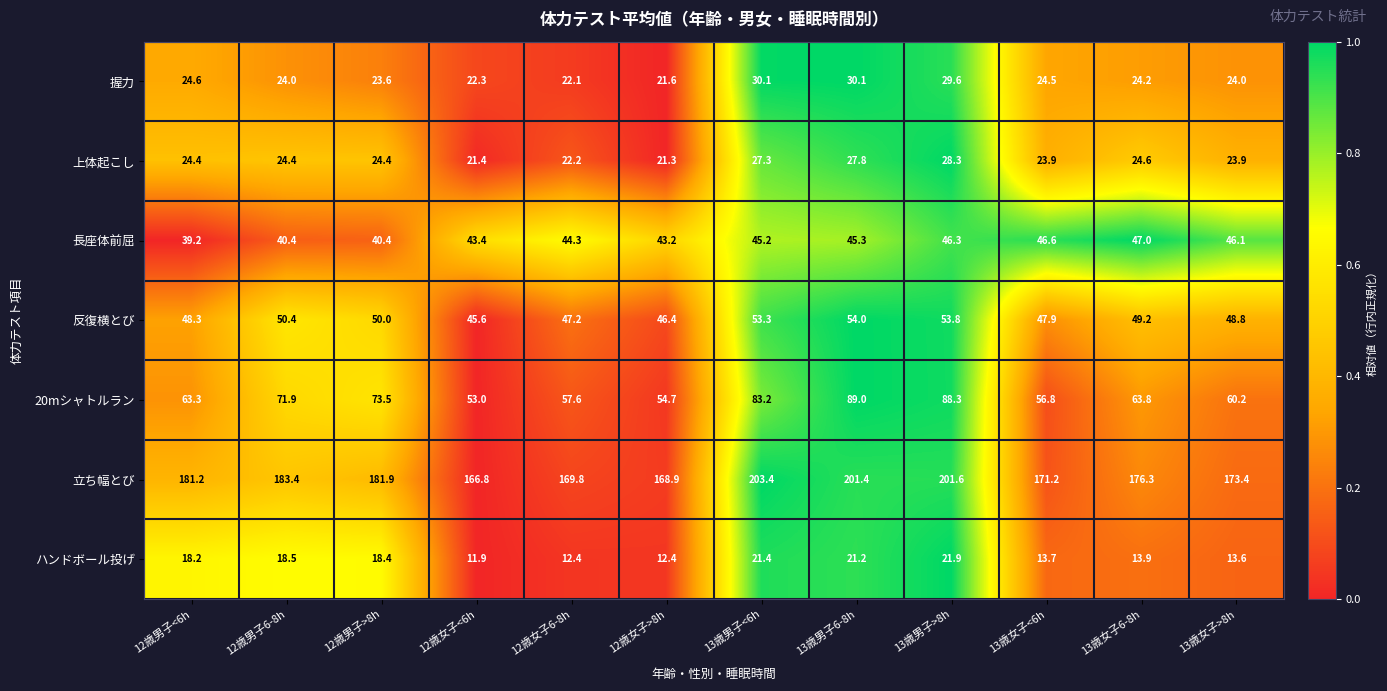

What is the greatest value displayed?

203.4